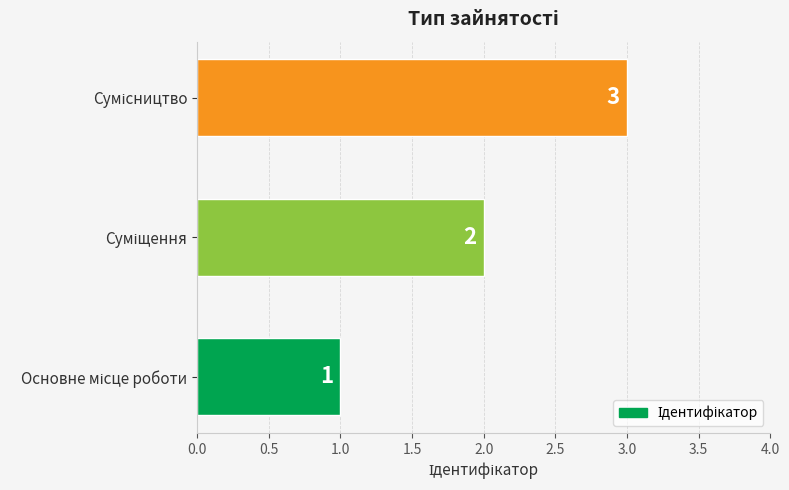

What is the difference between the maximum and minimum values?

2